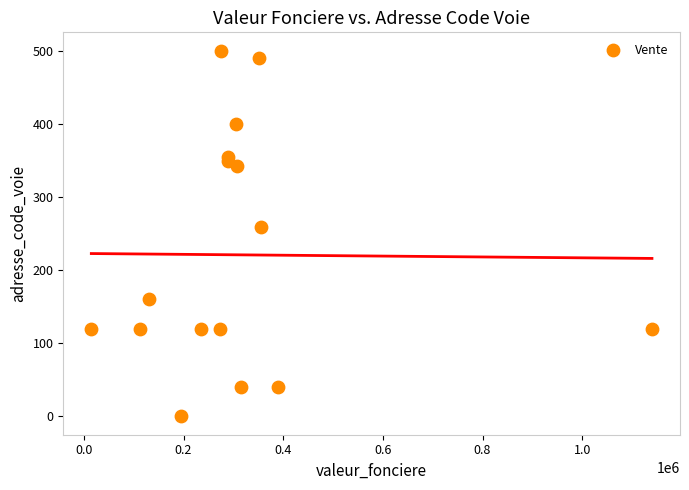

What Y value in the scatter plot is closest to 250?

259